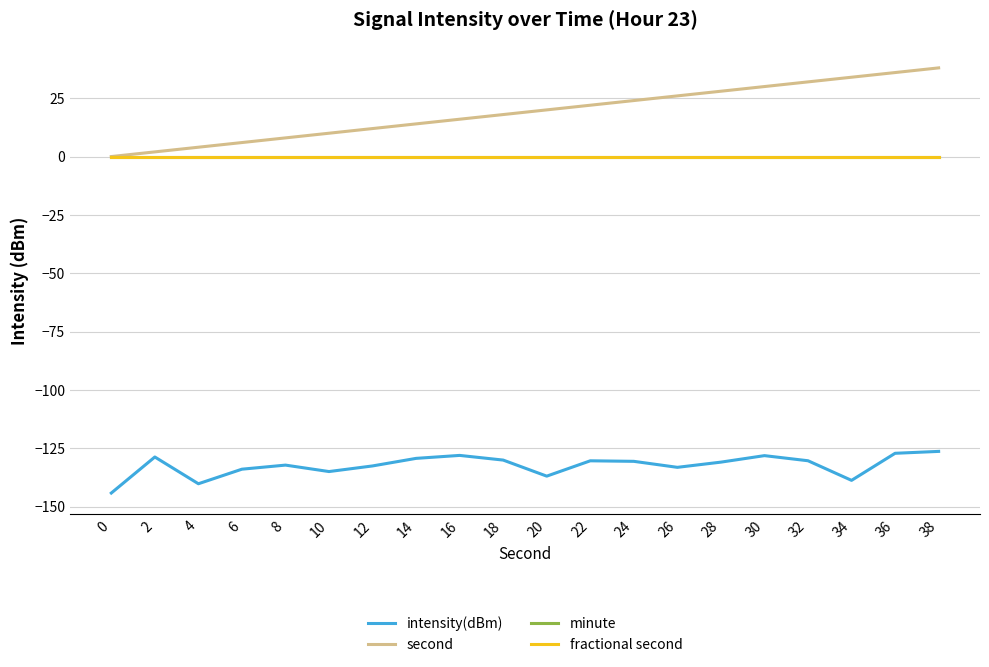

Which series has the largest range (max minus min)?

second